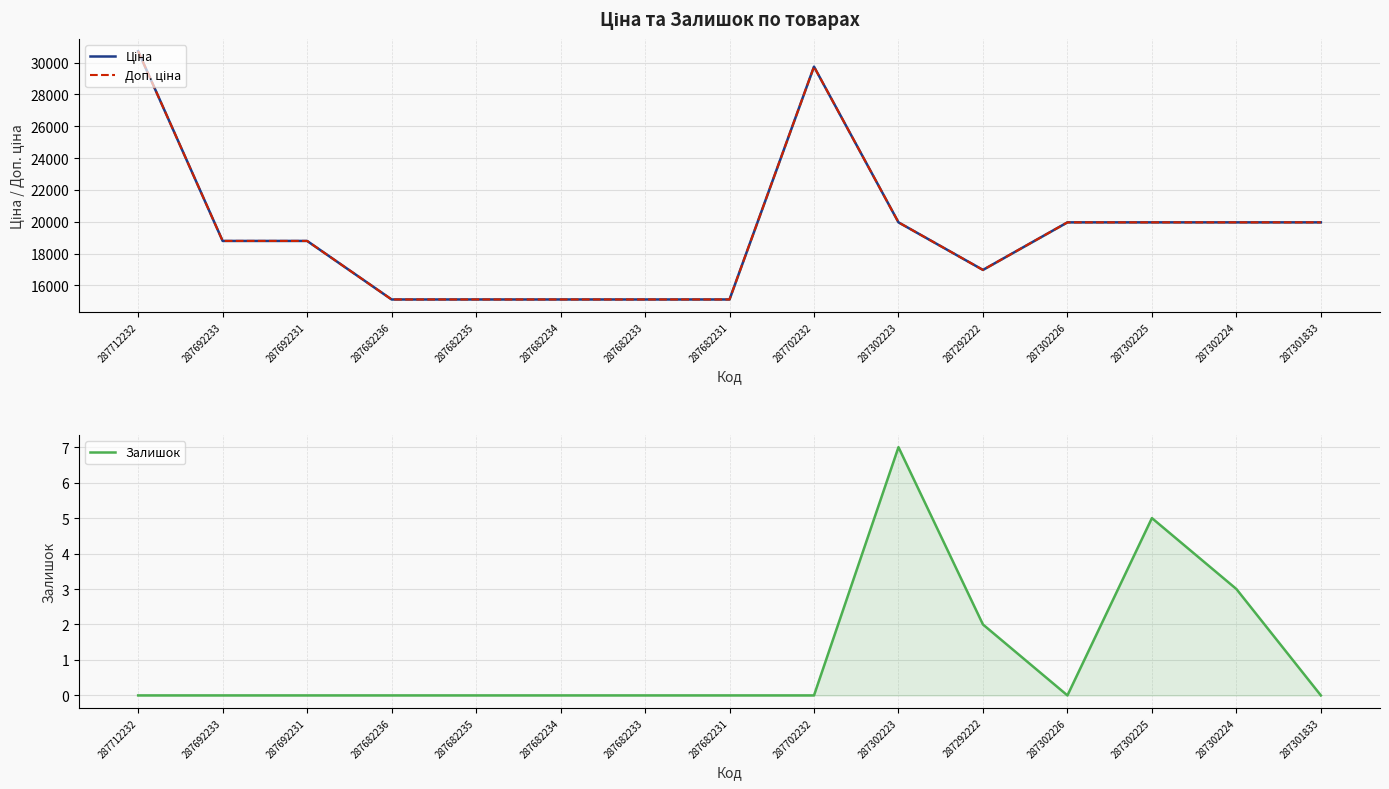

Reading left to right, what are all the values shown in this chart?

Ціна: 30717.1	18796.8	18796.8	15120.0	15120.0	15120.0	15120.0	15120.0	29747.2	19964.2	16976.3	19964.2	19964.2	19964.2	19964.2
Доп. ціна: 30717.1	18796.8	18796.8	15120.0	15120.0	15120.0	15120.0	15120.0	29747.2	19964.2	16976.3	19964.2	19964.2	19964.2	19964.2
Залишок: 0.0	0.0	0.0	0.0	0.0	0.0	0.0	0.0	0.0	7.0	2.0	0.0	5.0	3.0	0.0